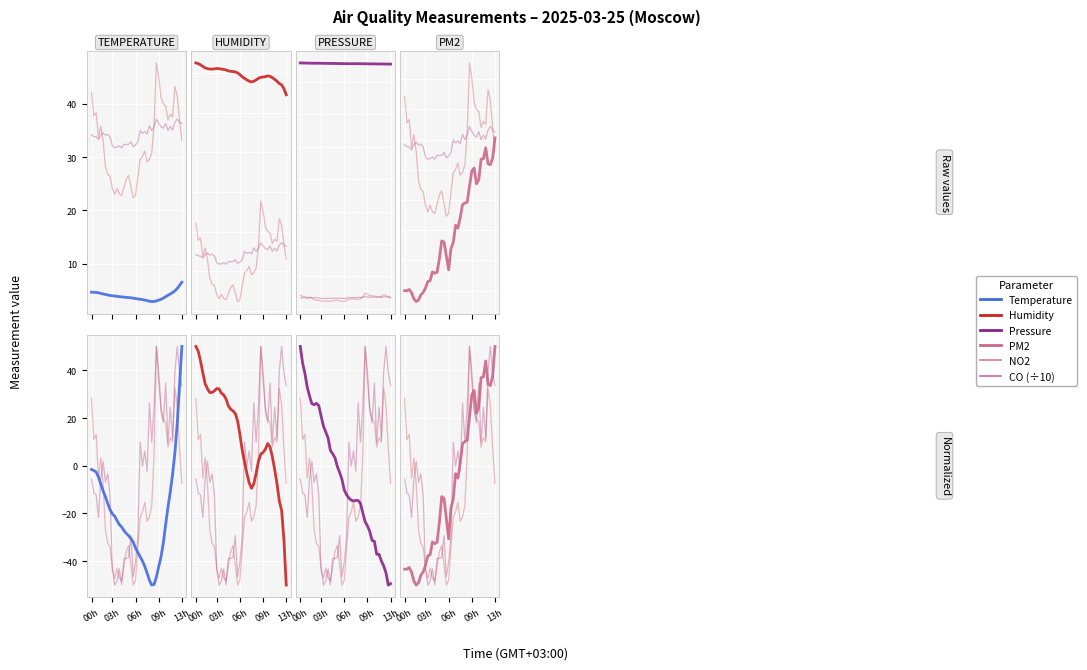

True or false: TEMPERATURE and HUMIDITY cross at least once.

True